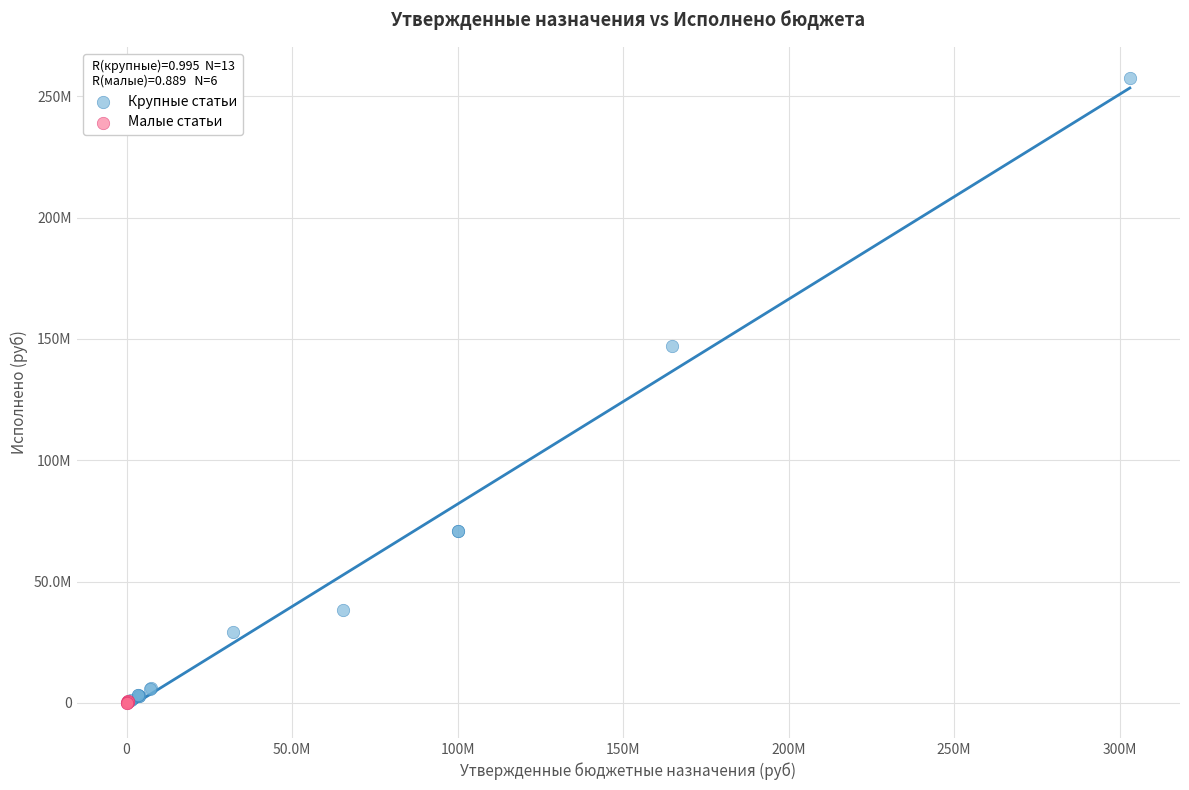

What are all the series names shown in the legend?

Крупные статьи, Малые статьи